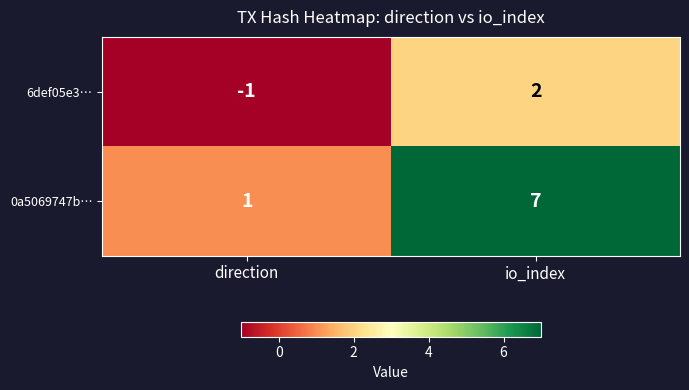

True or false: 6def05e3… has a value of 2 at io_index.

True